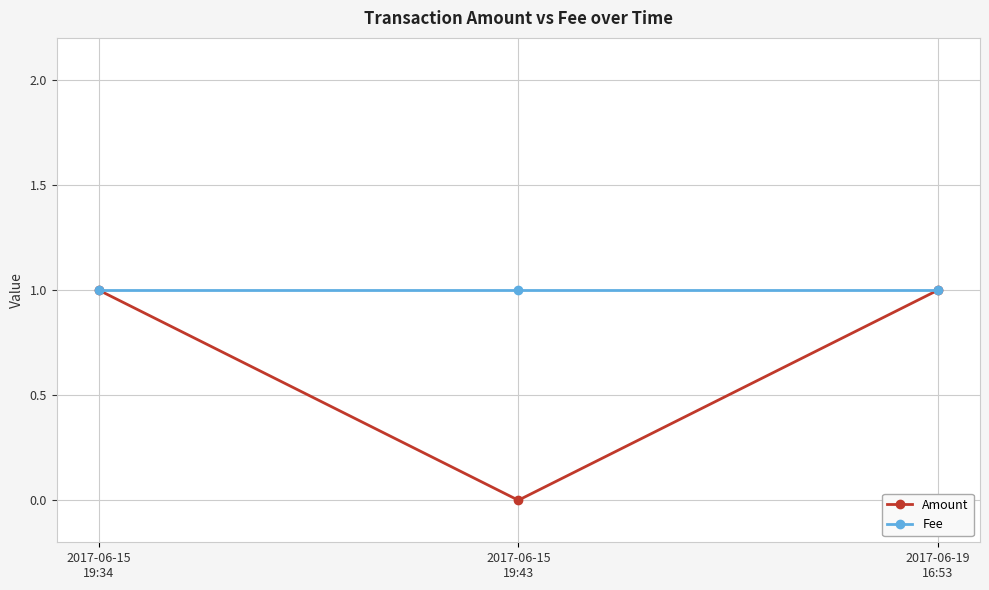

Reading left to right, transcribe all the data shown in this chart.

Amount: 2017-06-15
19:34=1	2017-06-15
19:43=0	2017-06-19
16:53=1
Fee: 2017-06-15
19:34=1	2017-06-15
19:43=1	2017-06-19
16:53=1